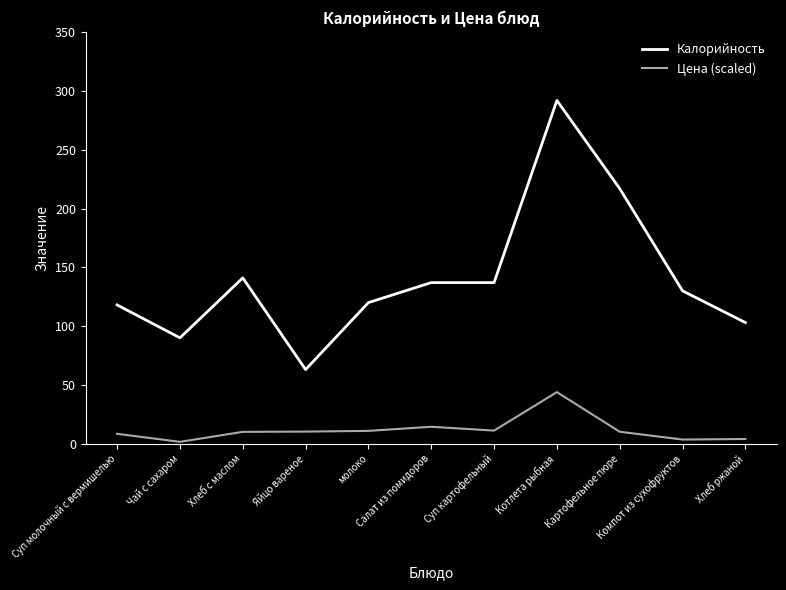

List the series in order of their peak value, lowest first.

Цена (scaled), Калорийность